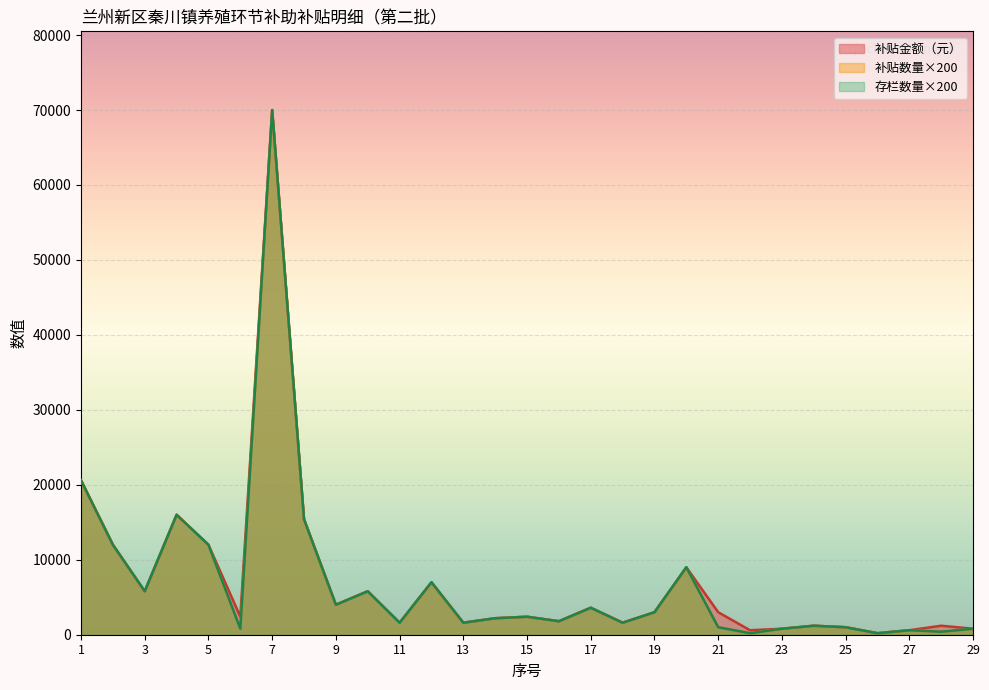

Which category has the highest value in the 补贴数量 series?

7